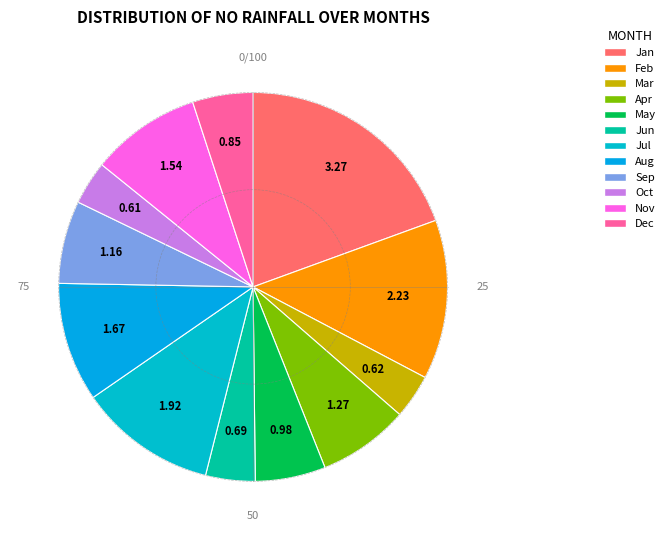

Does any single category account for the majority?

No